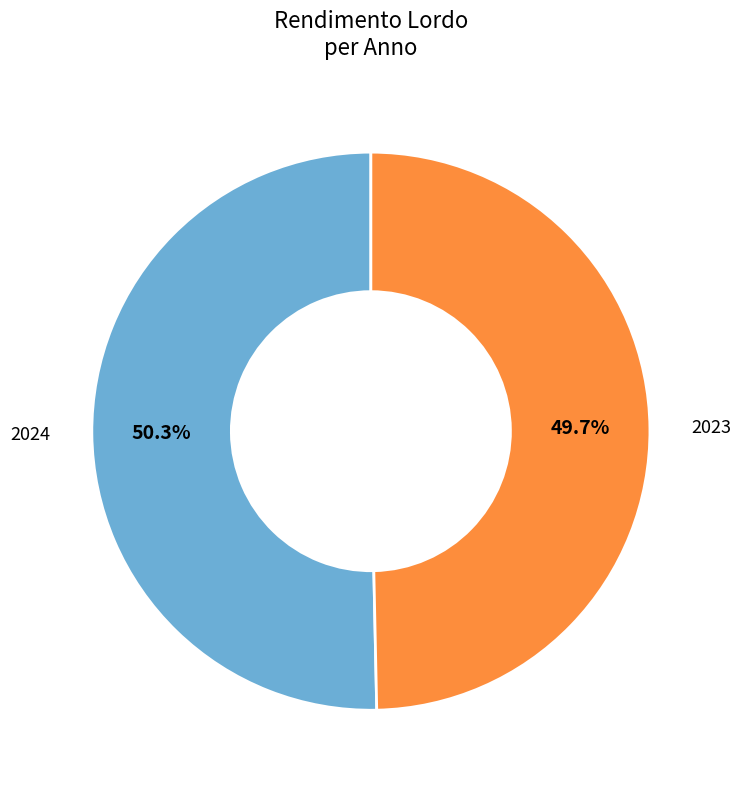

Is there any slice that represents more than half of the pie?

Yes